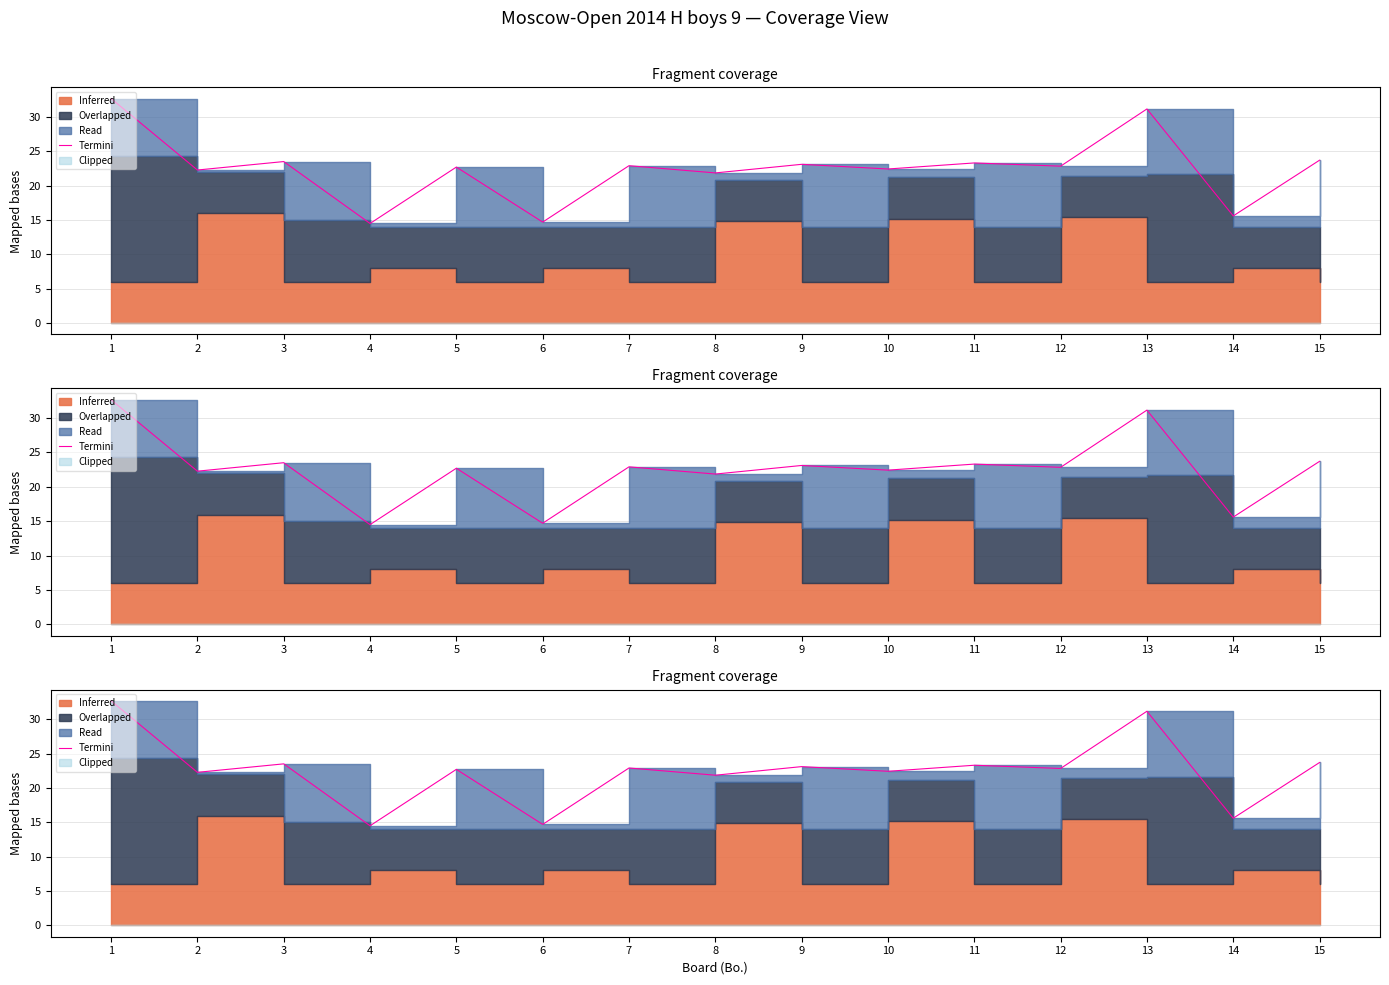

What is the change in value from 2 to 11?

+1.0